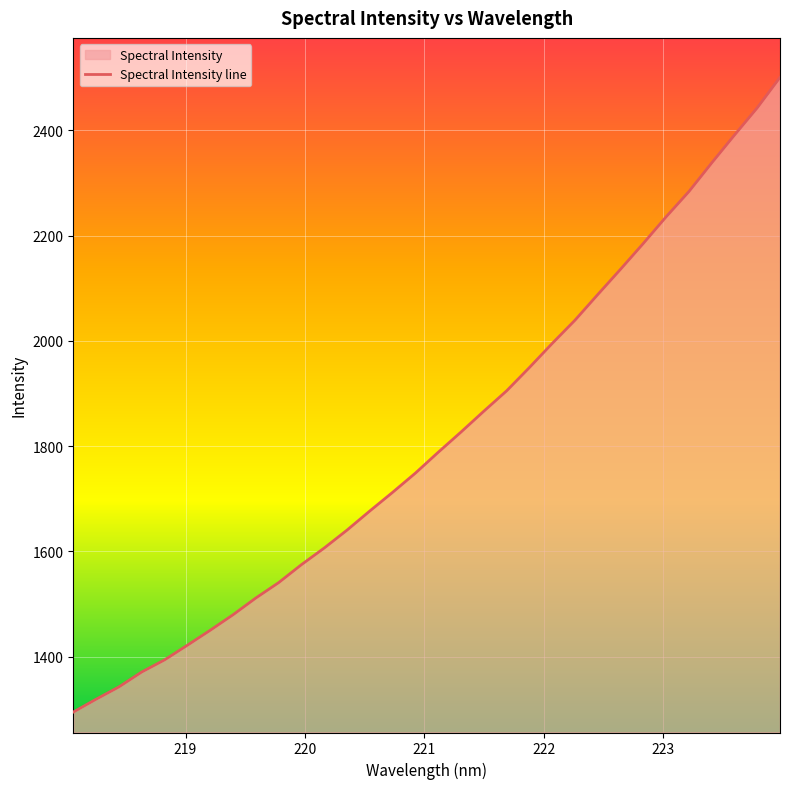

What is the difference between the maximum and minimum values?

1206.1